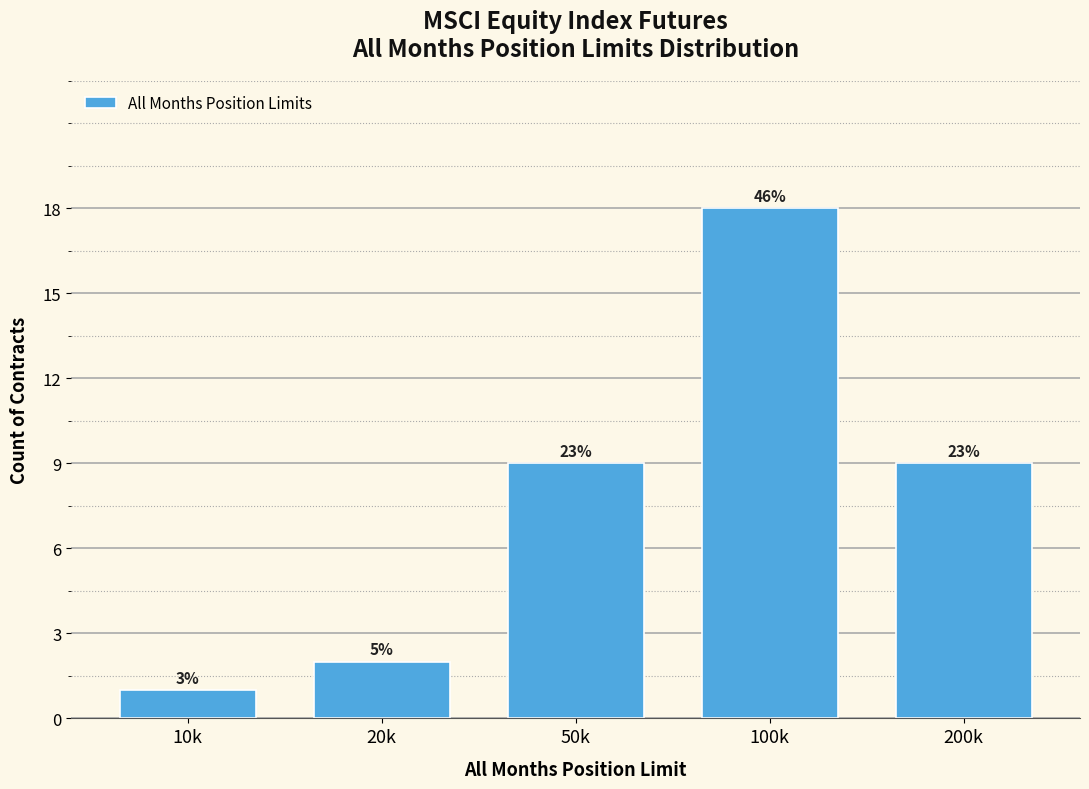

Are the bars horizontal?

No